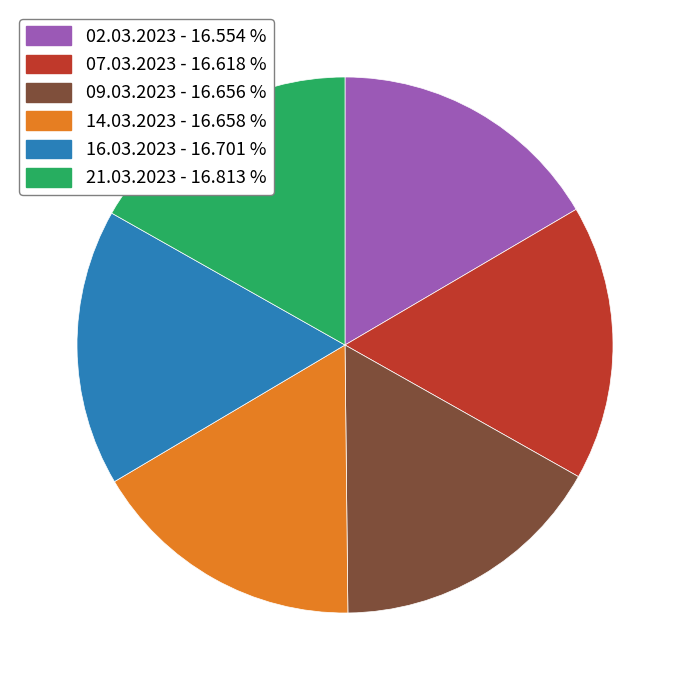

Does 14.03.2023 represent more than half of the total?

No